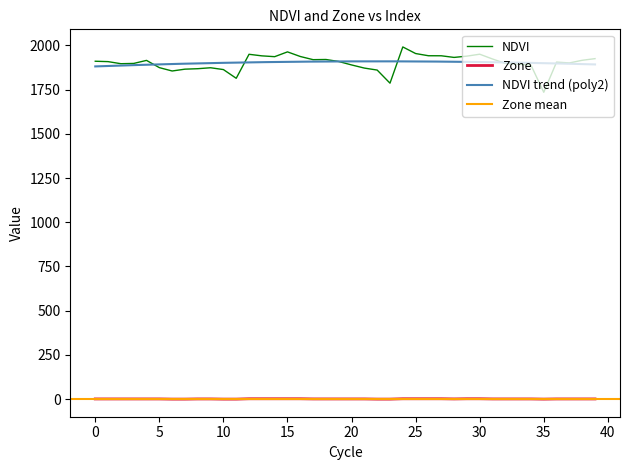

Is this an area chart (filled region under the line)?

No